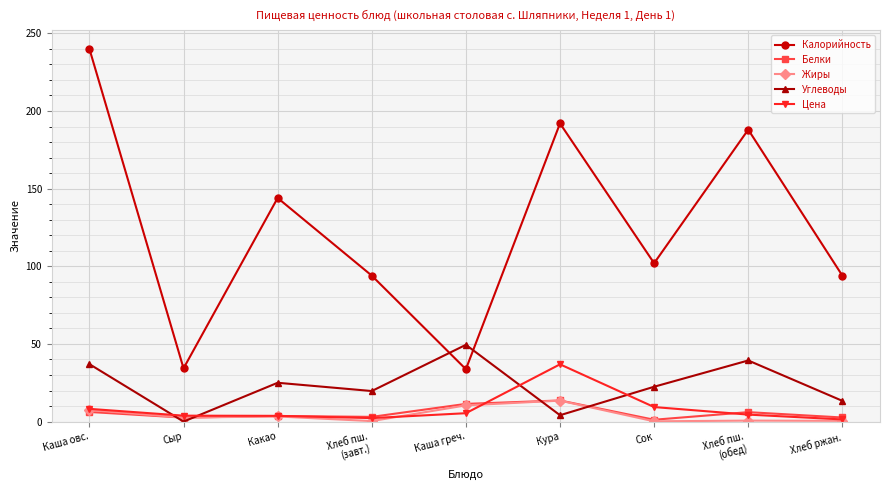

True or false: Жиры and Калорийность cross at least once.

False